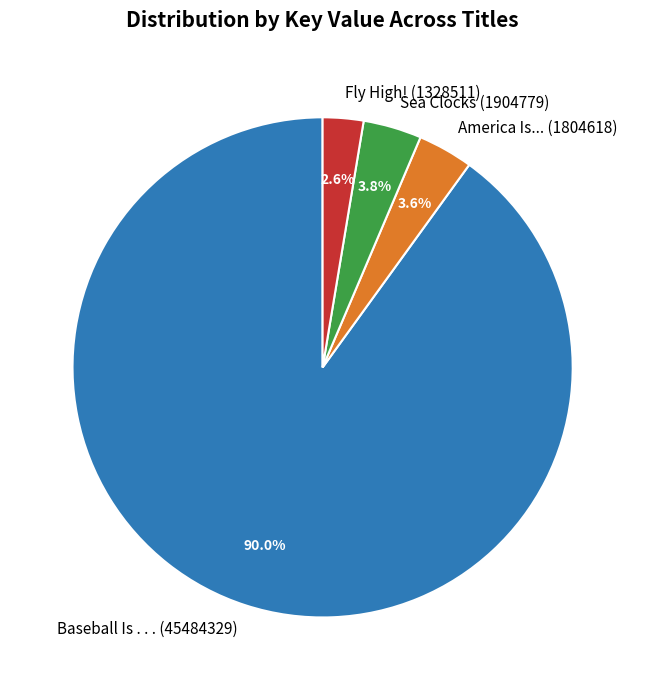

Is Baseball Is . . . (45484329) the majority of the pie?

Yes